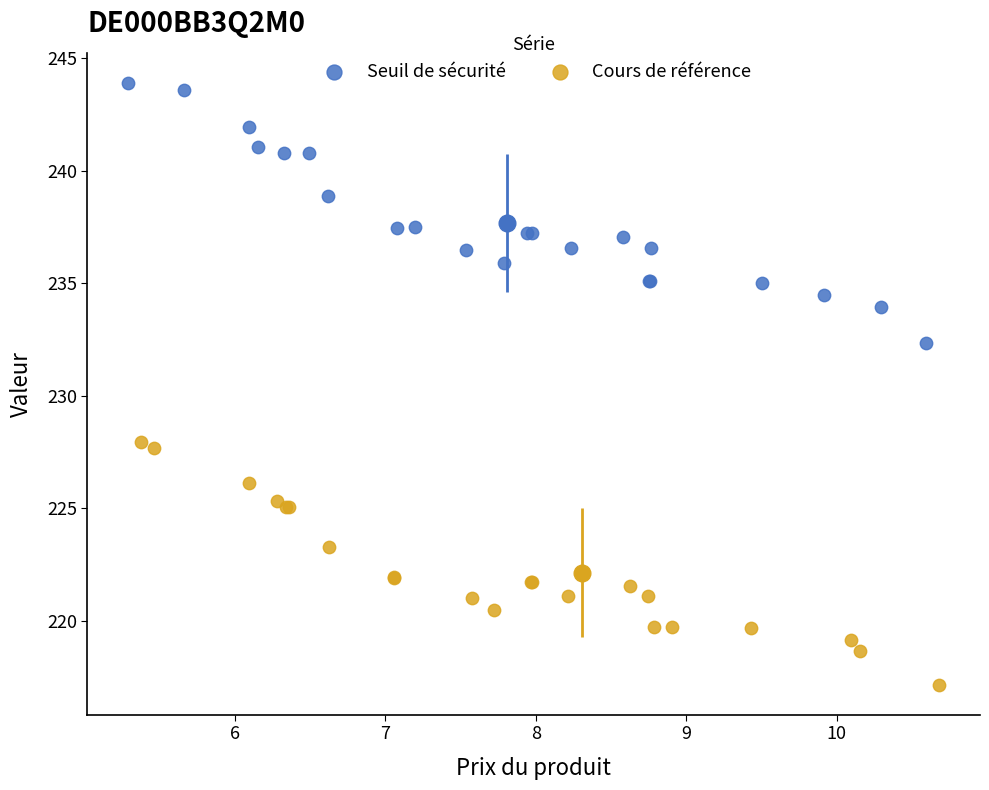

Which series reaches the minimum Y coordinate?

Cours de référence